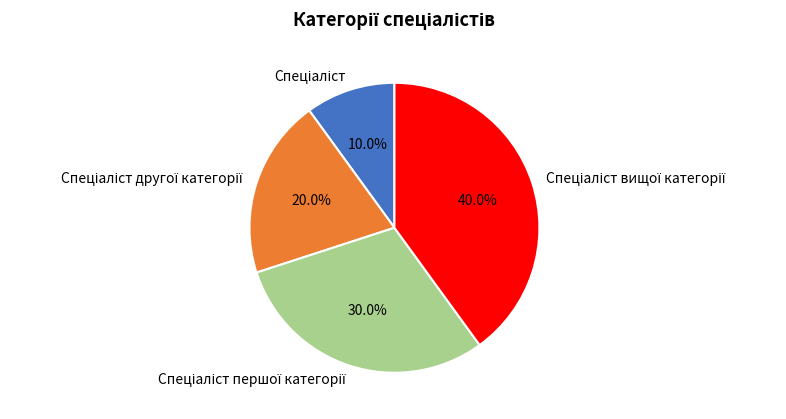

Is there a majority slice in this chart?

No